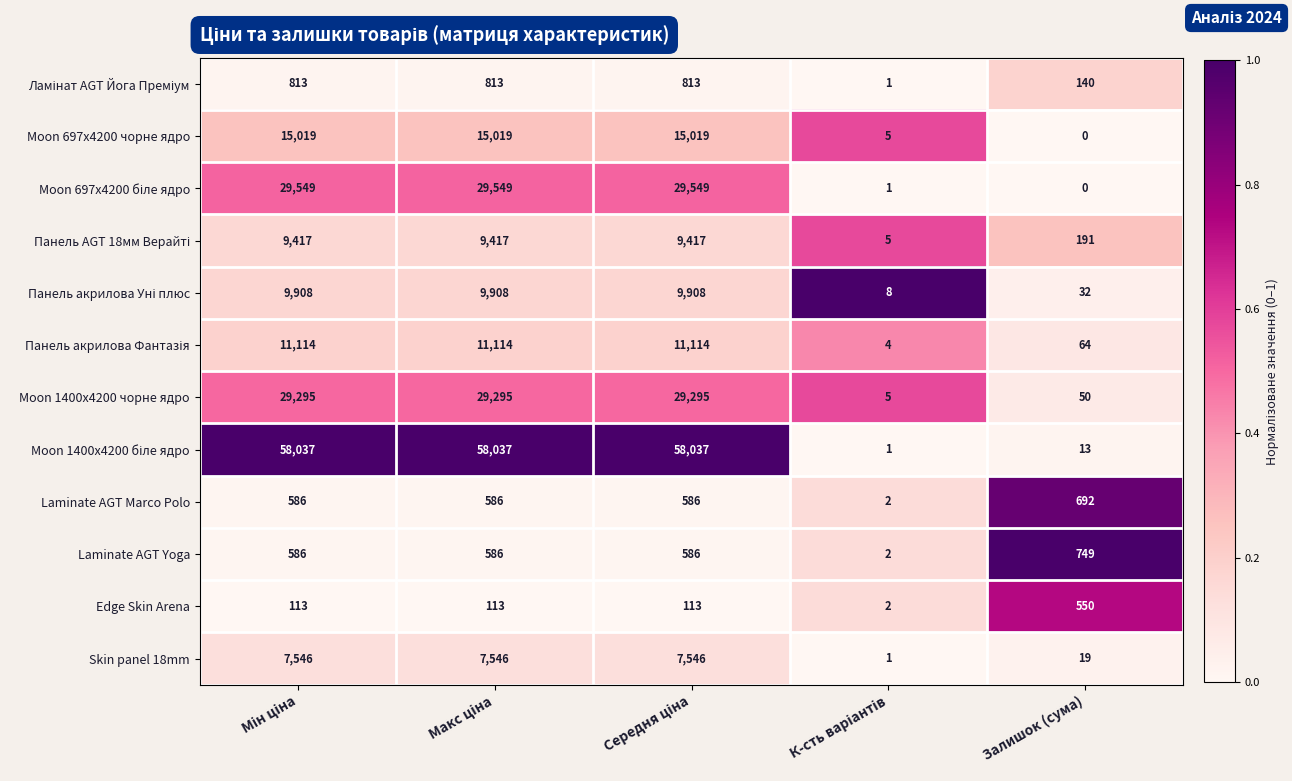

What is the difference between the second highest and second lowest values in the Moon 697x4200 чорне ядро series?

15014